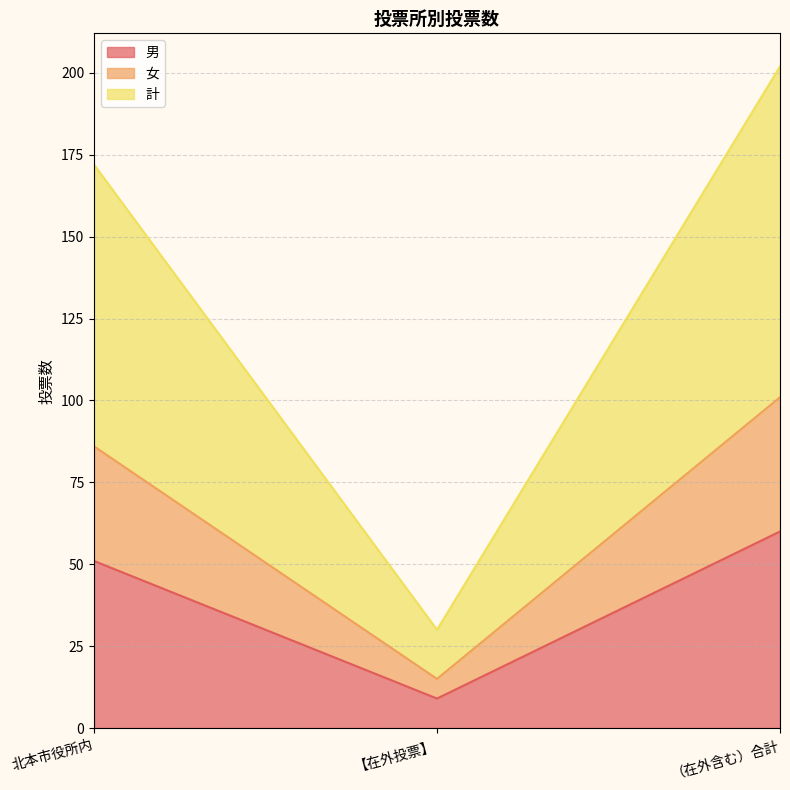

At how many categories does at least one series exceed 46?

2